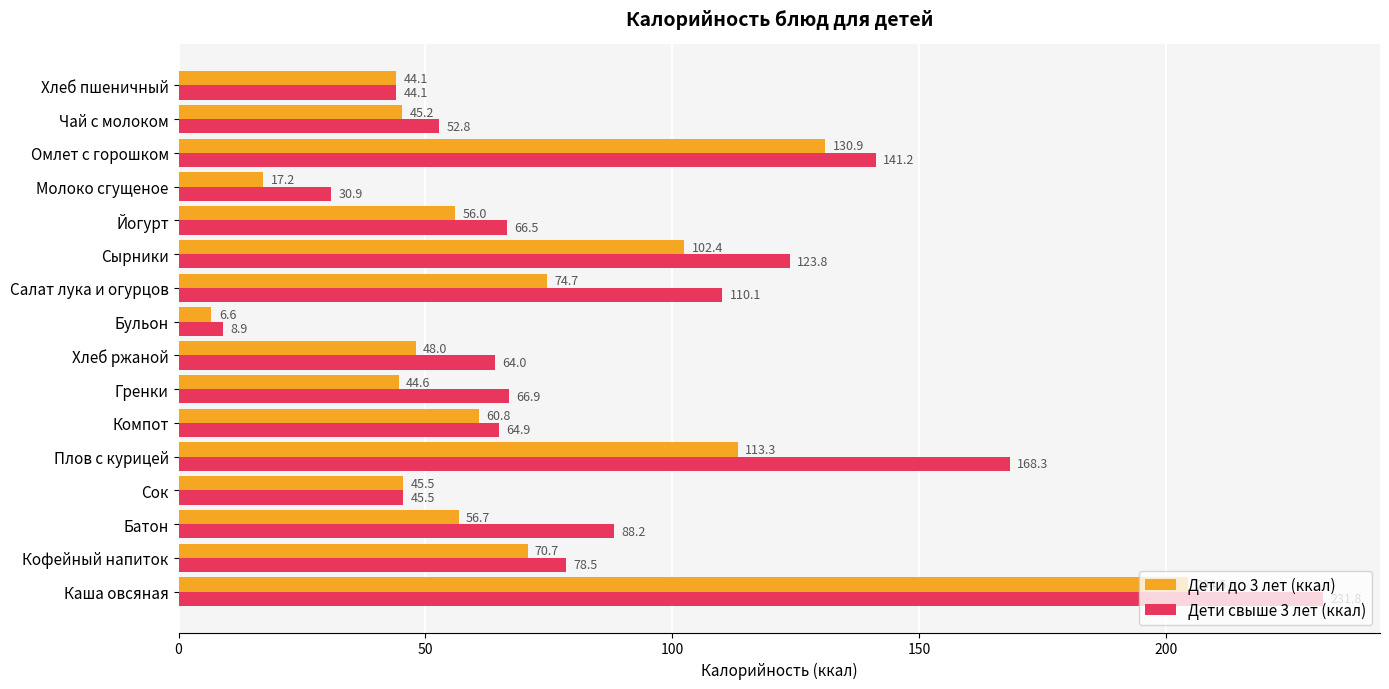

How many distinct data groups are displayed?

2